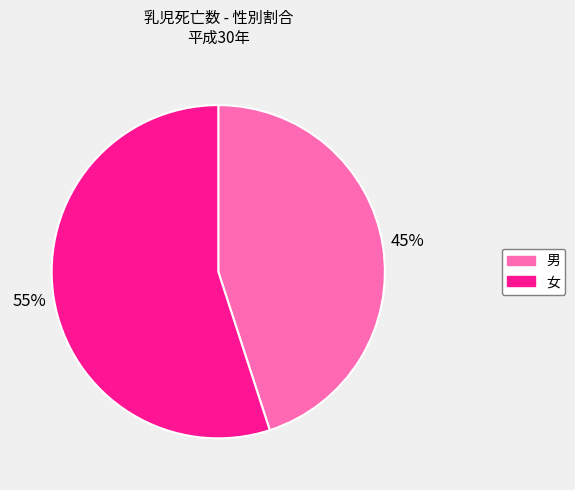

To the nearest percent, what is the combined percentage of 女 and 男?

100%